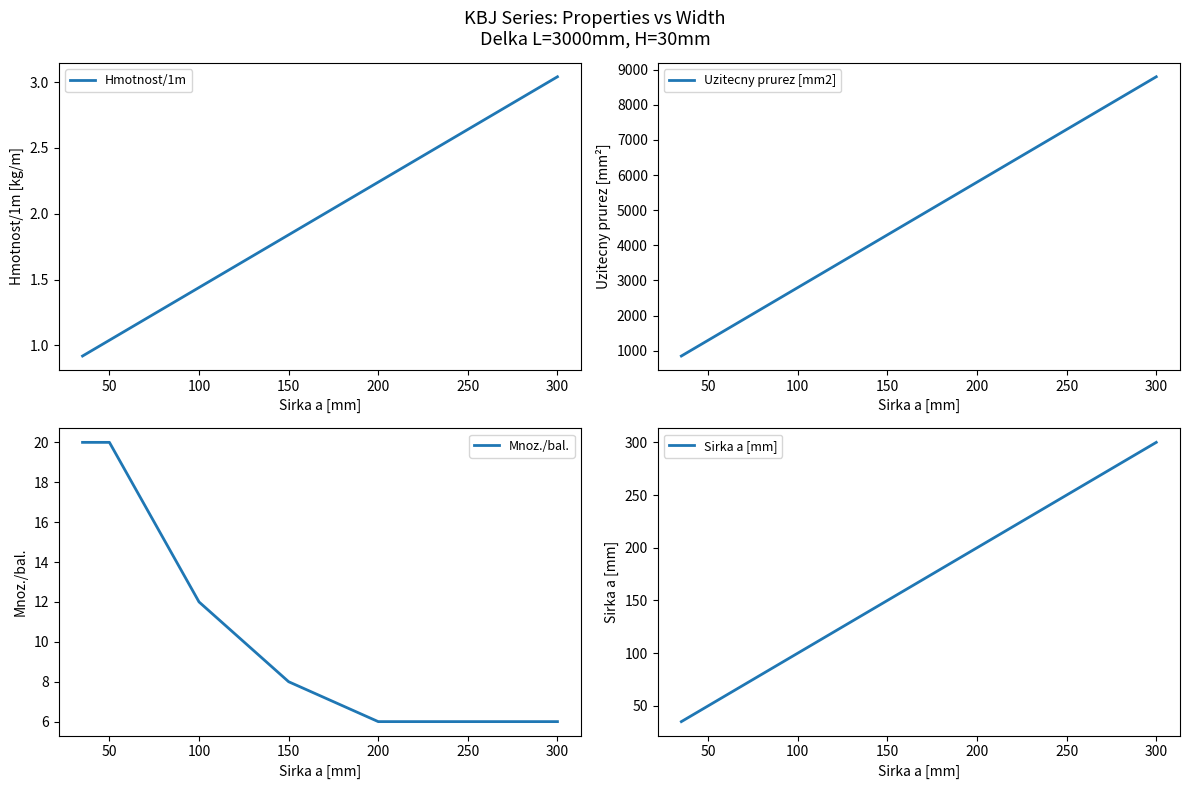

Rank the series by their maximum value, from highest to lowest.

Uzitecny prurez [mm2], Sirka a [mm], Mnoz./bal., Hmotnost/1m